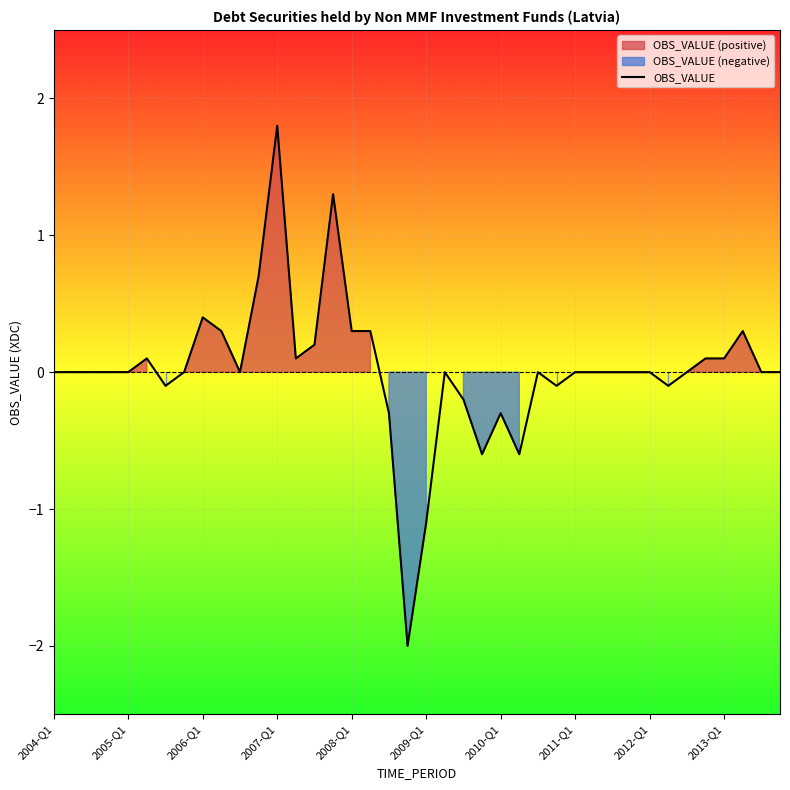

How many interior local peaks (higher than both neighbors) does the data have?

8